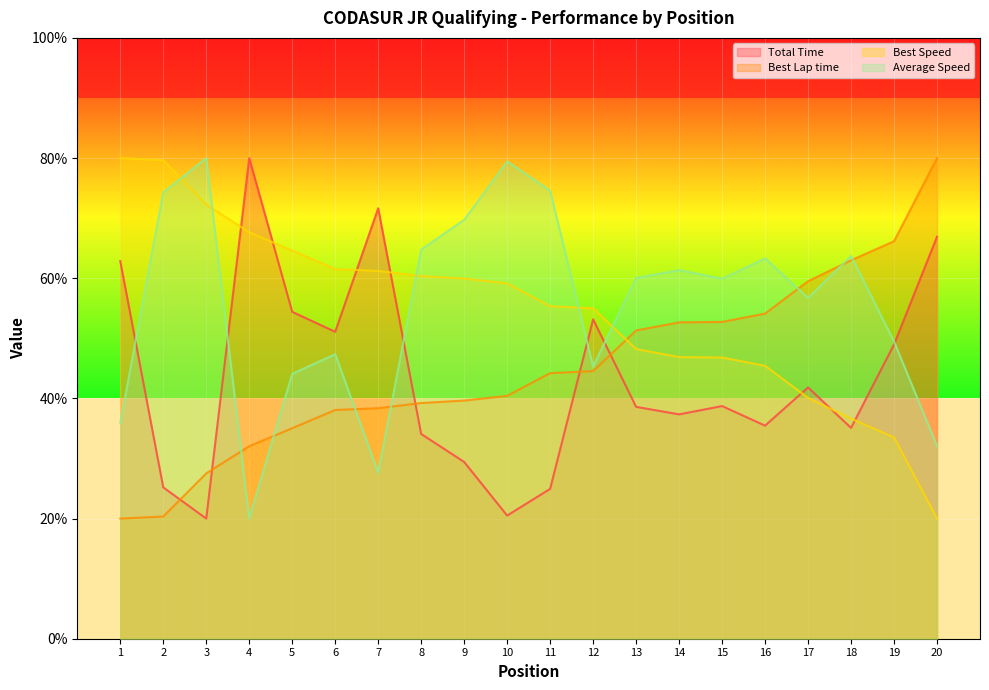

What is the average value of the Best Lap time series?

44.9